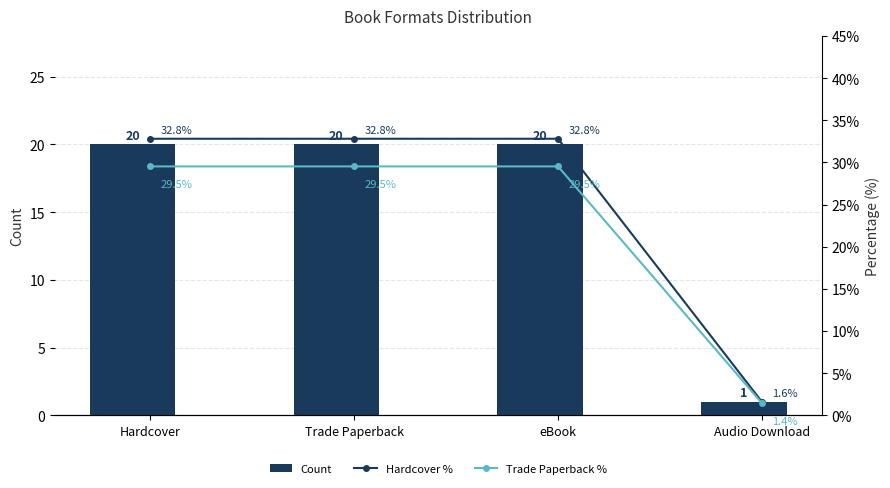

What are all the series names shown in the legend?

Count, Hardcover %, Trade Paperback %